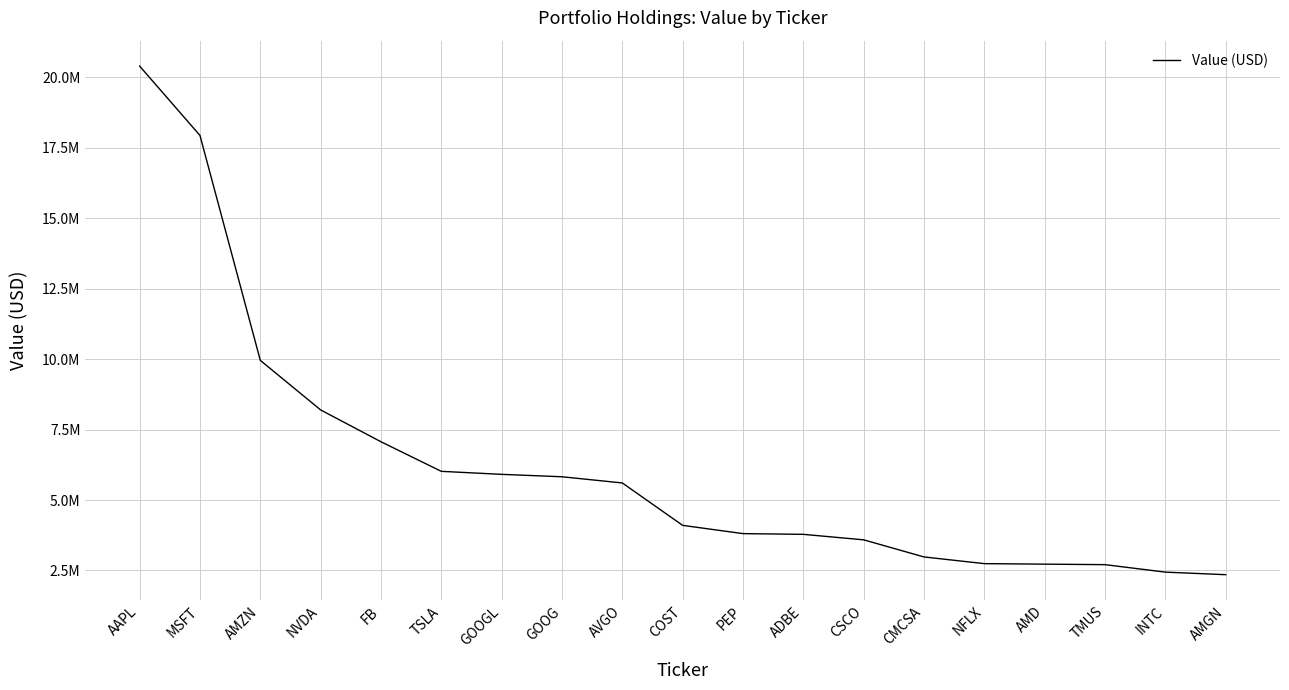

Rank the categories by value from lowest to highest.

AMGN, INTC, TMUS, AMD, NFLX, CMCSA, CSCO, ADBE, PEP, COST, AVGO, GOOG, GOOGL, TSLA, FB, NVDA, AMZN, MSFT, AAPL